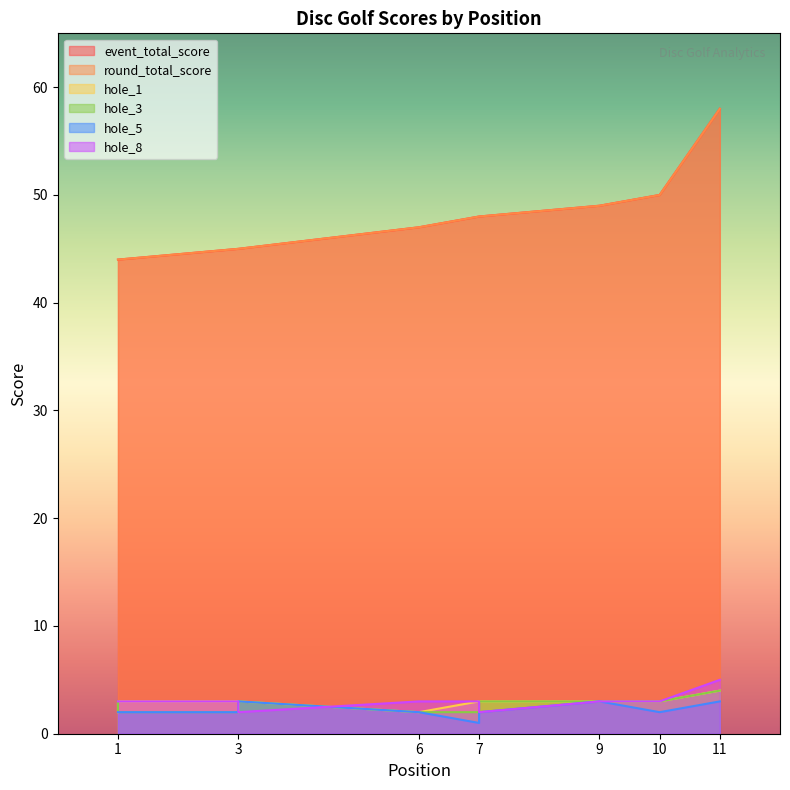

Which series has the largest range (max minus min)?

event_total_score